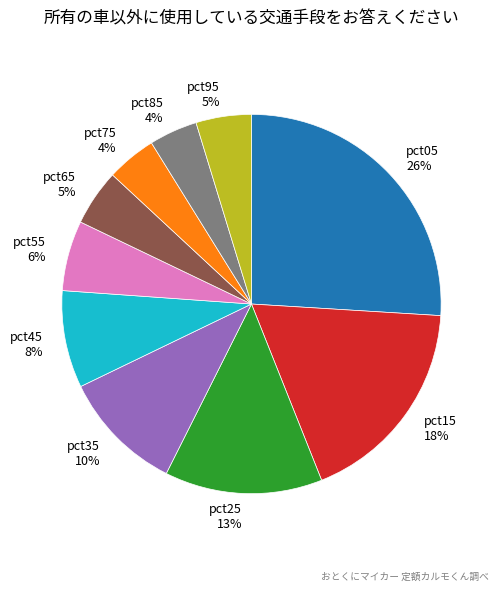

Is there any slice that represents more than half of the pie?

No